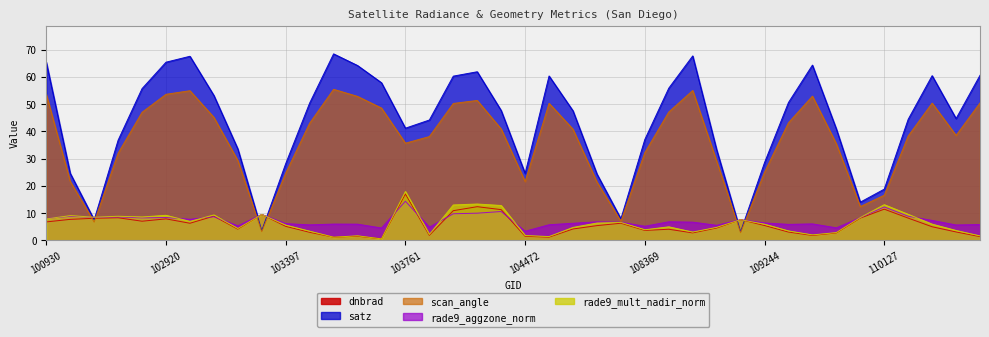

In scan_angle, how many points are lower than both neighbors (excluding endpoints)?

8